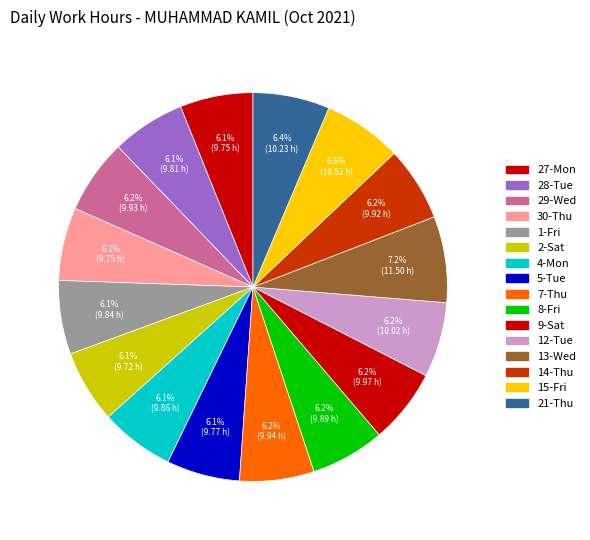

What percentage do 12-Tue and 2-Sat together represent?

12.3%